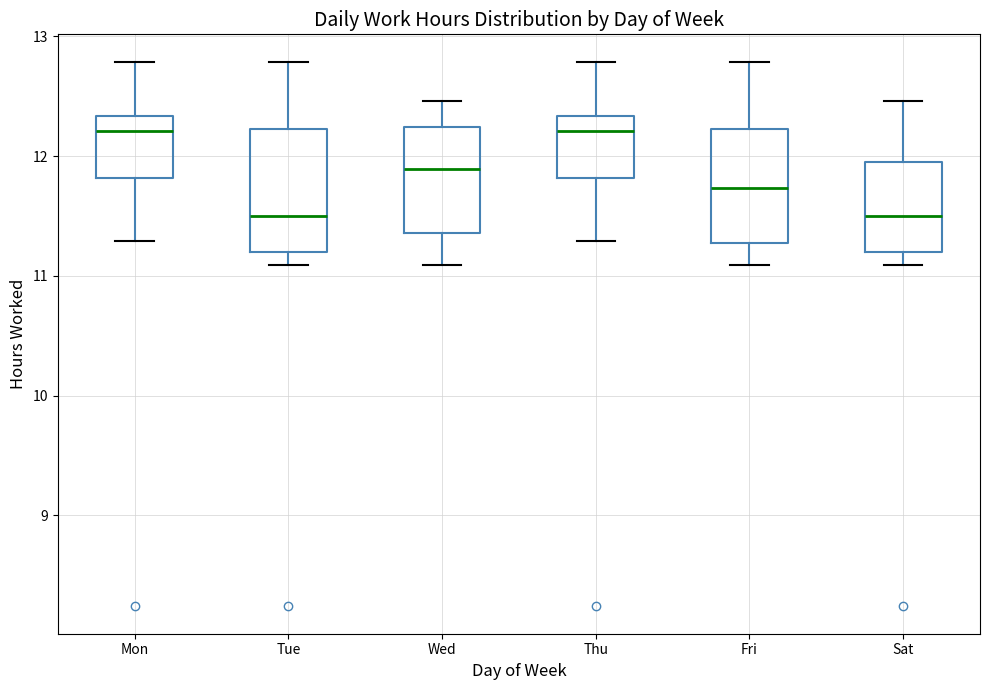

Reading left to right, read every box against the y-axis: the position of its median line, the range the box covers, and the ends of its whiskers. The values are not printed on the chart, so give them approximately, as read against the axis.

Mon: median 12.2, box 11.8 to 12.3, whiskers 11.3 to 12.8
Tue: median 11.5, box 11.2 to 12.2, whiskers 11.1 to 12.8
Wed: median 11.9, box 11.4 to 12.2, whiskers 11.1 to 12.5
Thu: median 12.2, box 11.8 to 12.3, whiskers 11.3 to 12.8
Fri: median 11.7, box 11.3 to 12.2, whiskers 11.1 to 12.8
Sat: median 11.5, box 11.2 to 12.0, whiskers 11.1 to 12.5